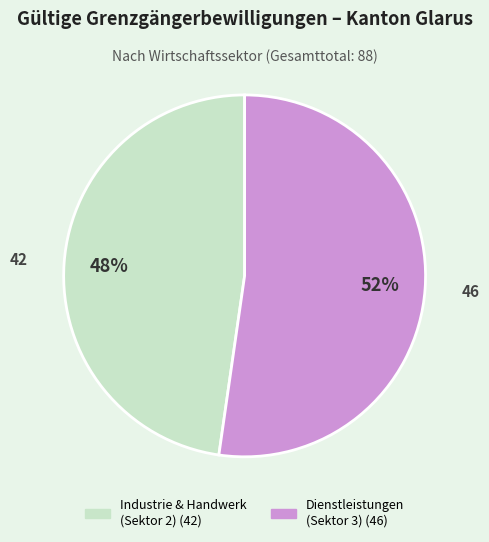

Is there a majority slice in this chart?

Yes